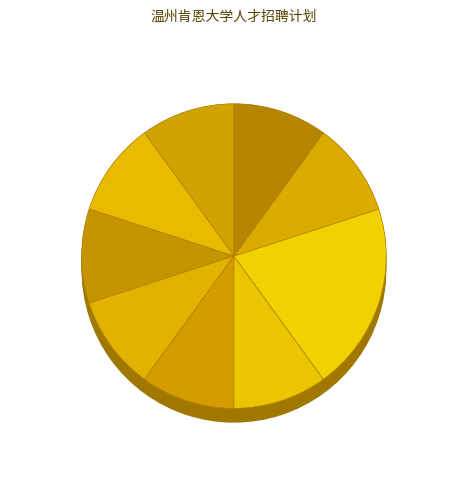

What portion of the pie excludes 学生职业发展中心负责人?

90.0%